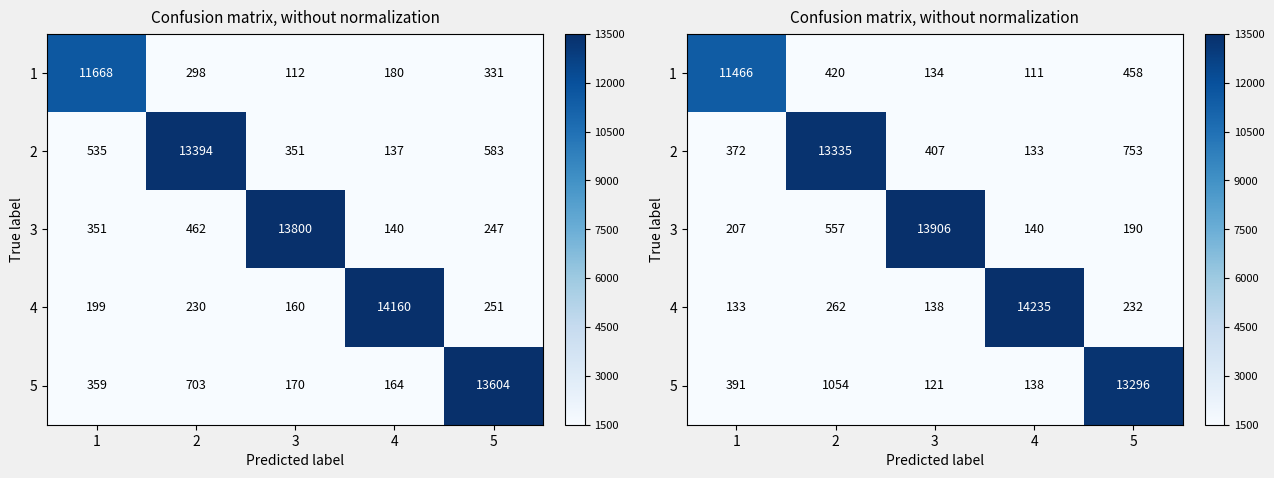

Rank the series by their maximum value, from lowest to highest.

1, 5, 2, 3, 4